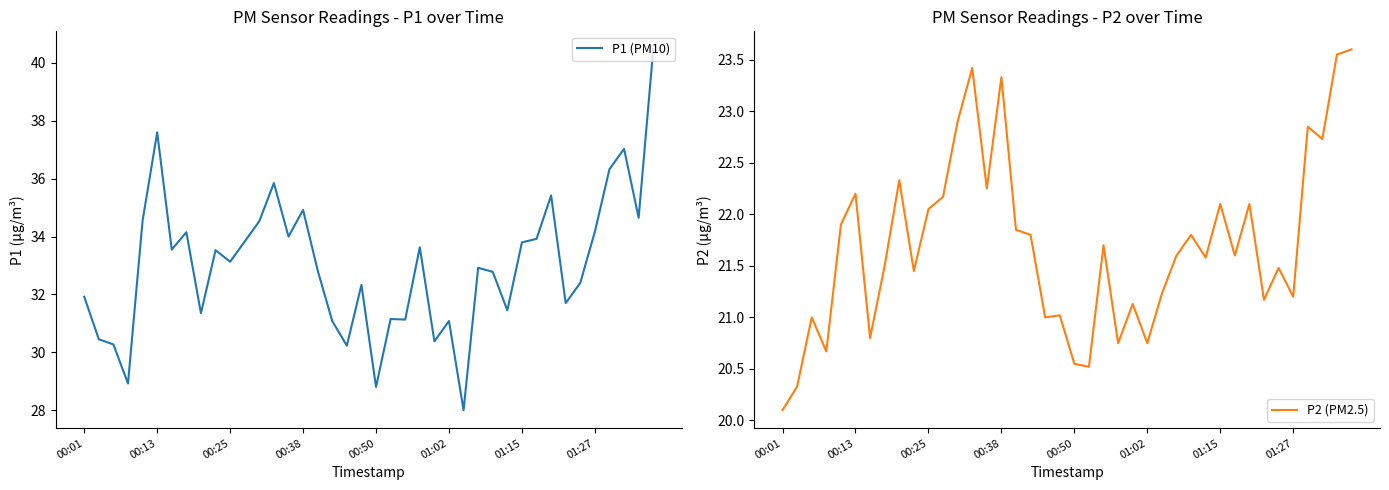

True or false: P2 (PM2.5) and P1 (PM10) intersect in this chart.

False